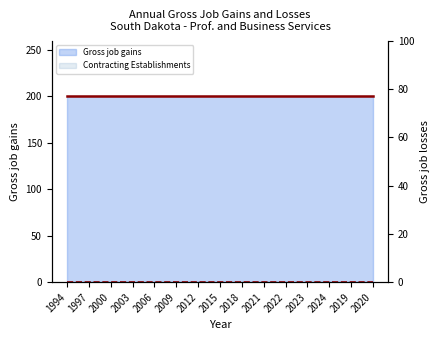

Where is Contracting Establishments nearest to the value 0?

1994